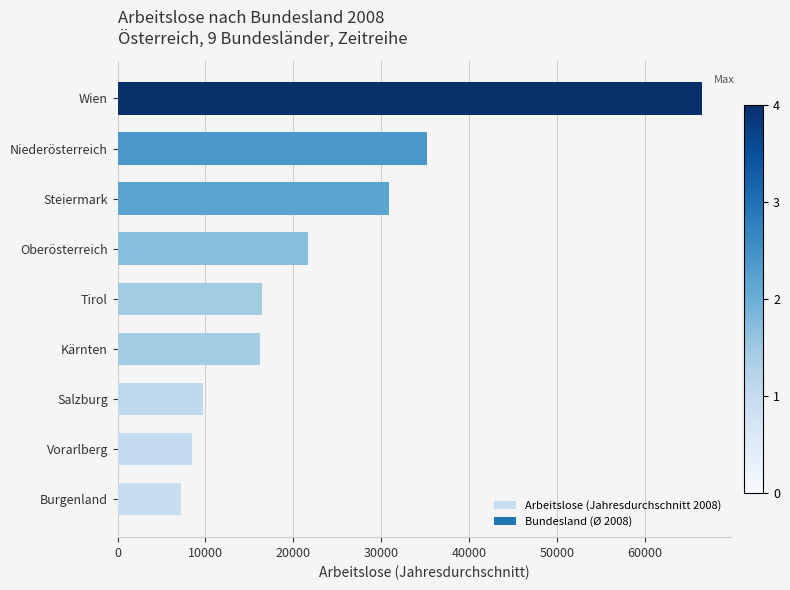

Count the number of categories in the chart.

9